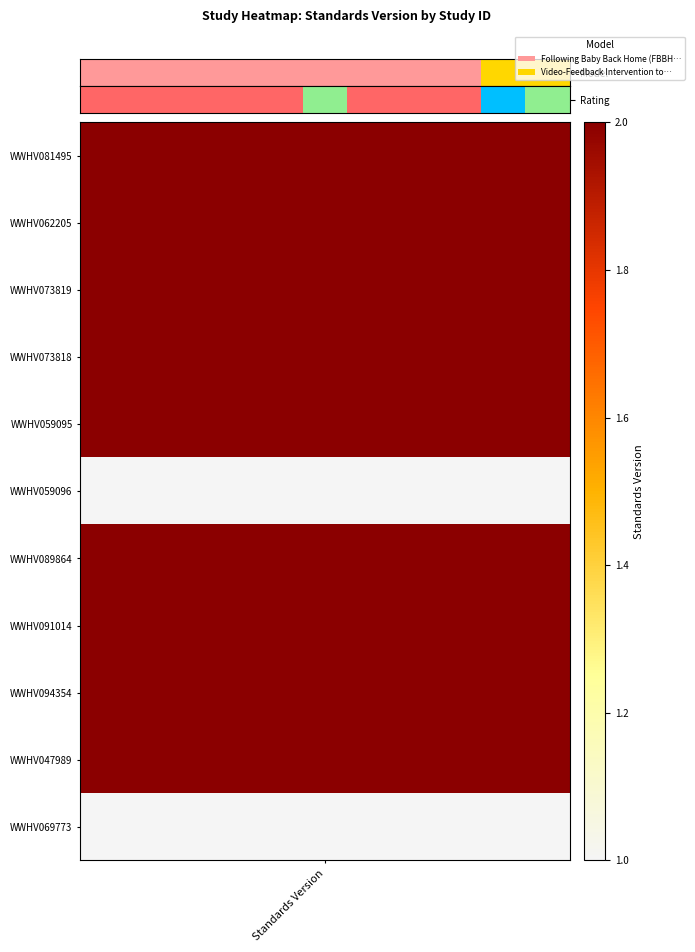

Is it true that the value at 5 is 2?

True